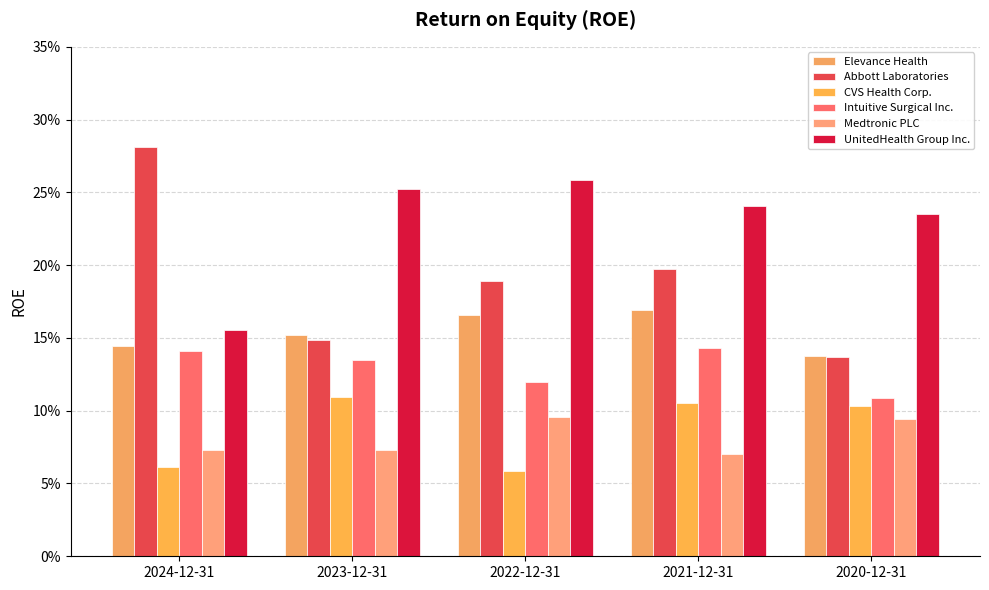

Which label corresponds to the largest value in the chart?

2024-12-31